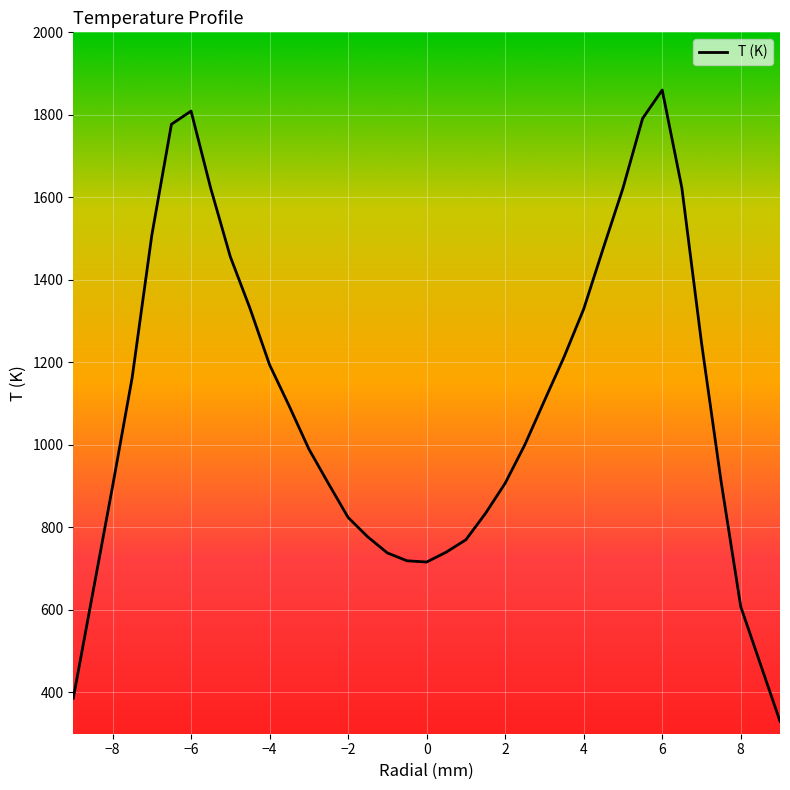

What is the maximum value shown in the chart?

1860.2